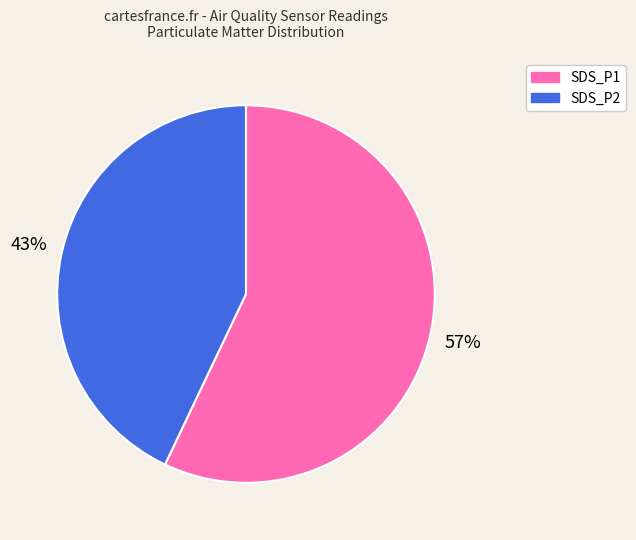

True or false: SDS_P1 accounts for 70% of the total.

False